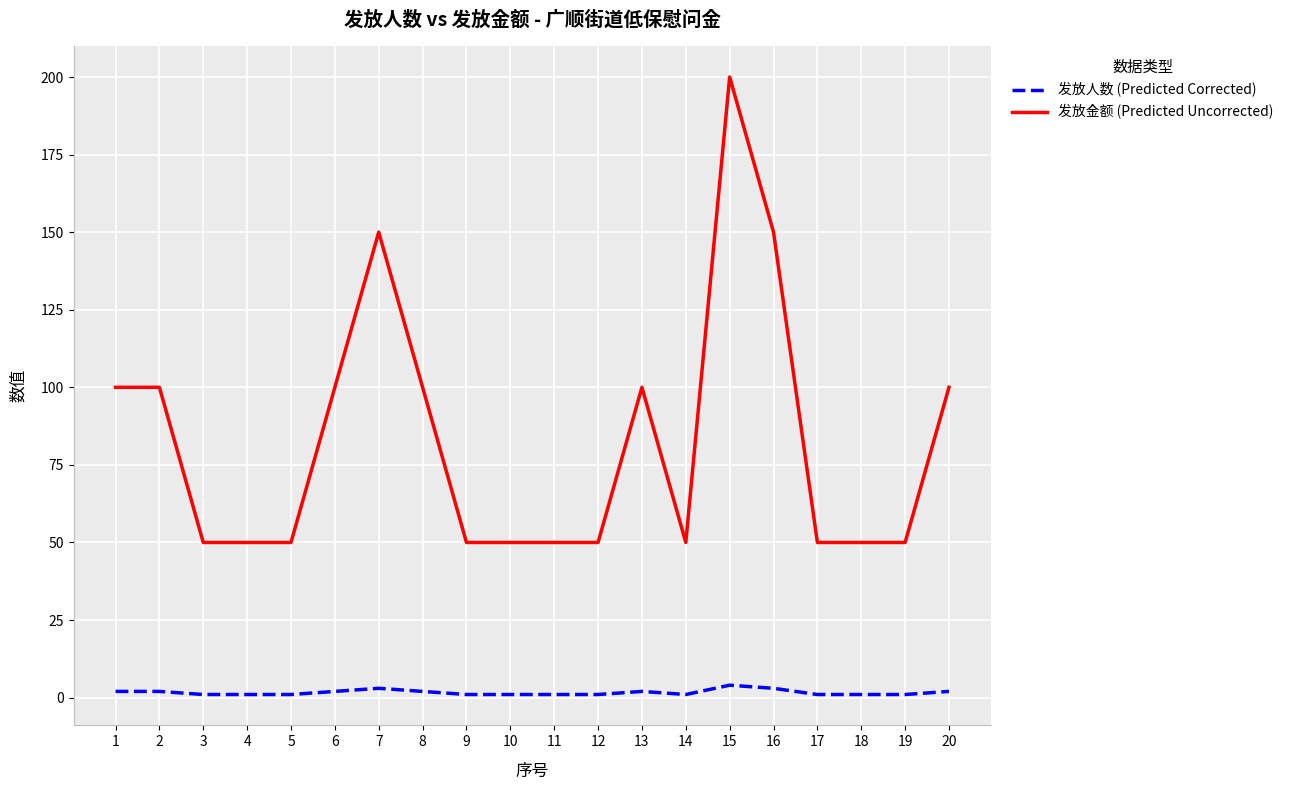

Which category has the highest value across all series?

15